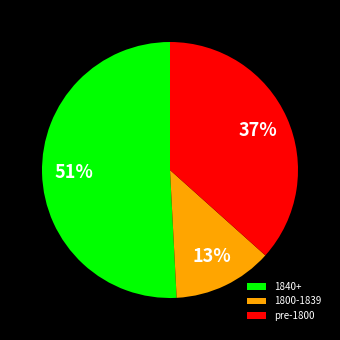

Which slice is the smallest?

1800-1839